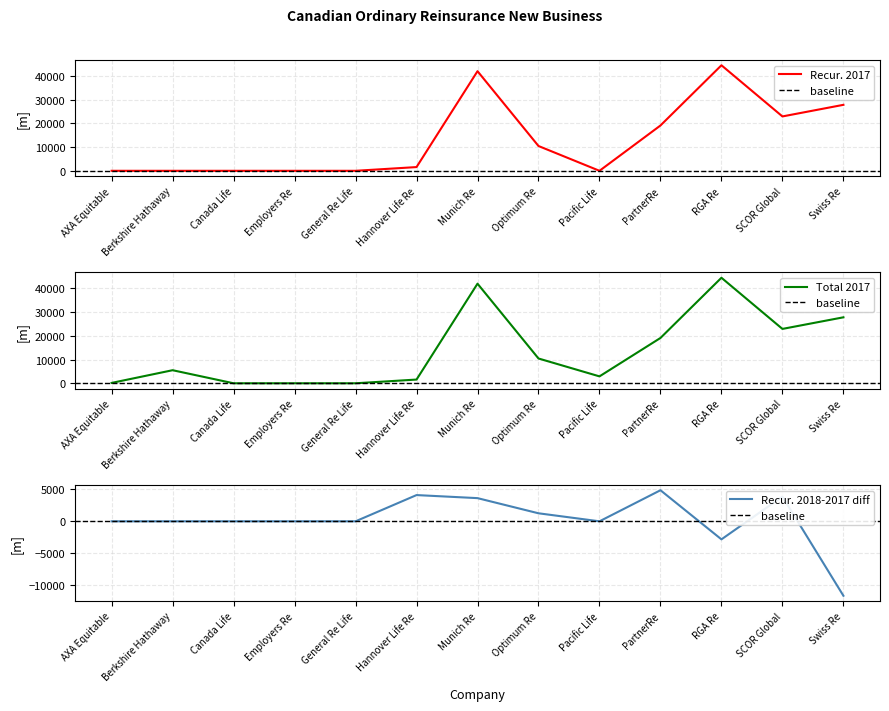

What is the sum of all Recur. 2017 values?

168134.6